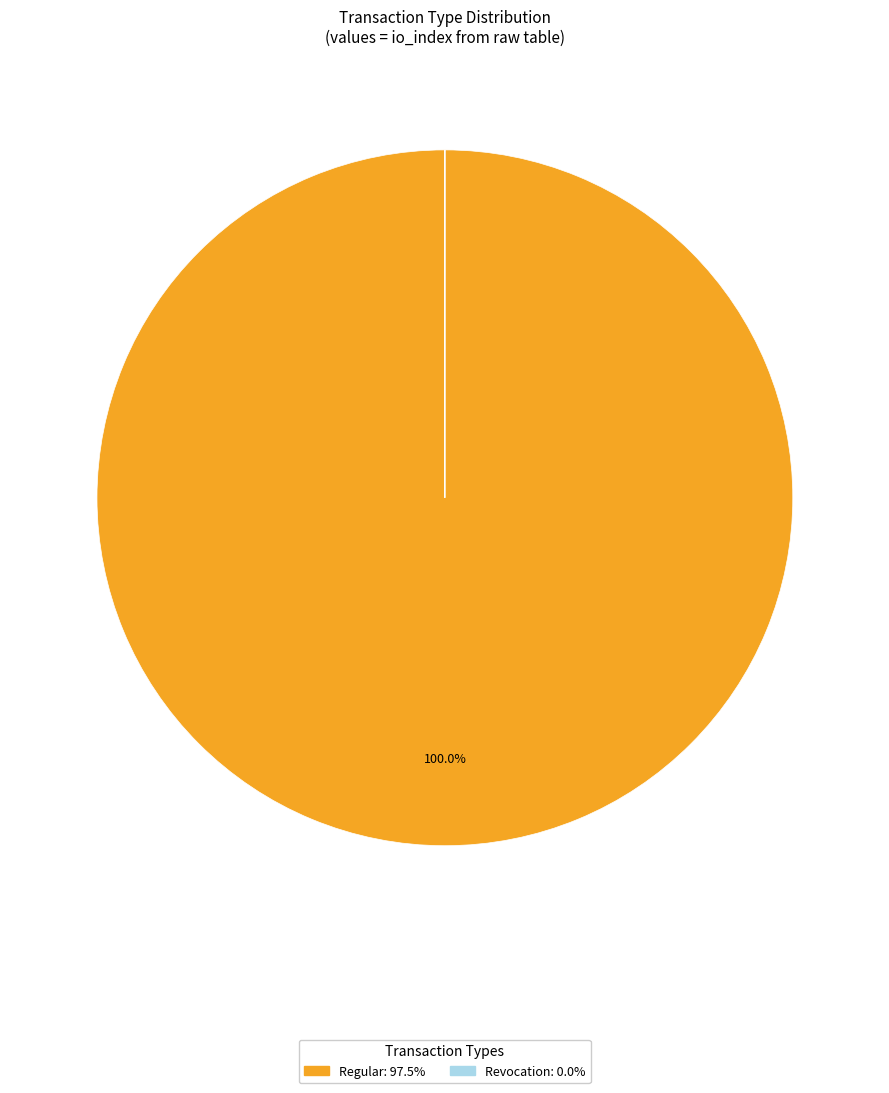

Which category has the biggest portion of the pie?

Regular